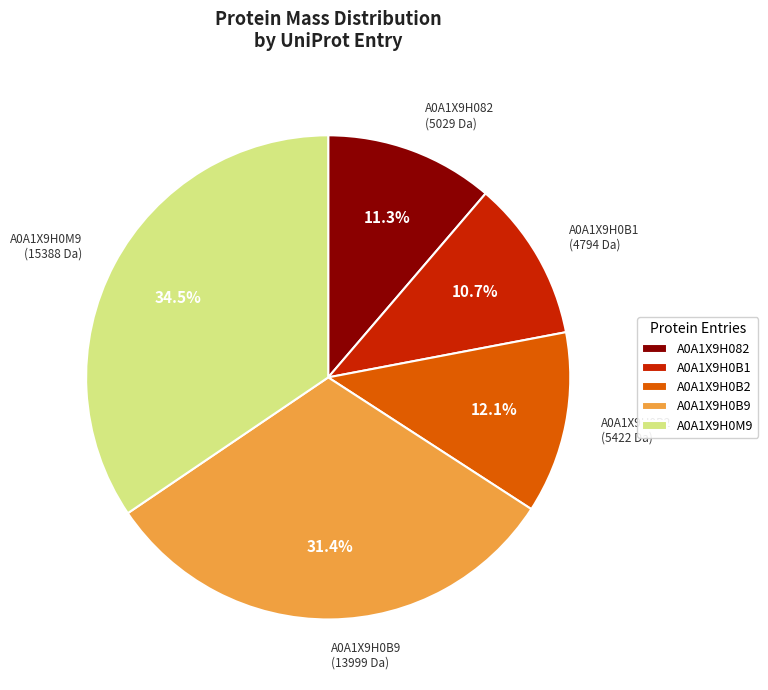

How many slices are in this pie chart?

5